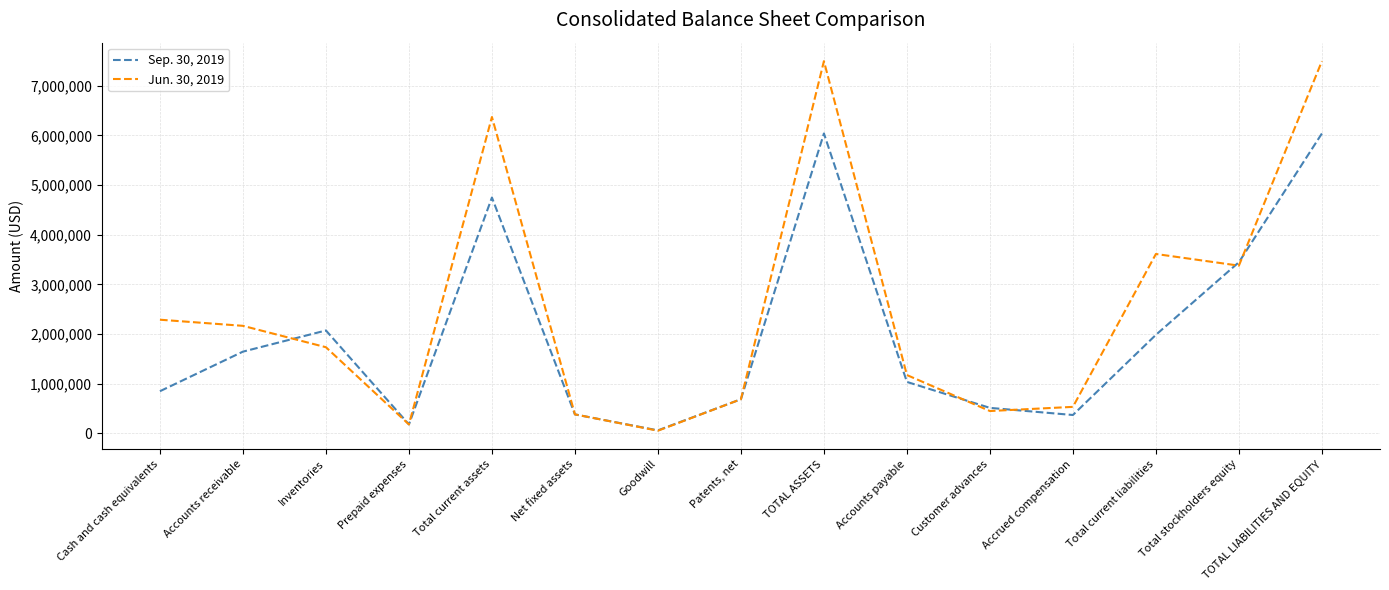

List the series in order of their overall mean, highest first.

Jun. 30, 2019, Sep. 30, 2019